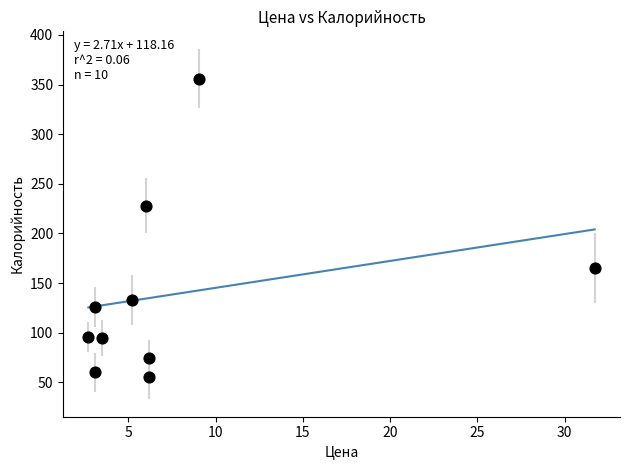

What Y value in the scatter plot is closest to 205?

228